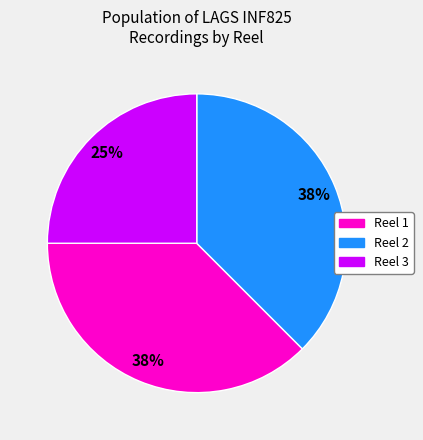

Count the number of slices in the pie.

3